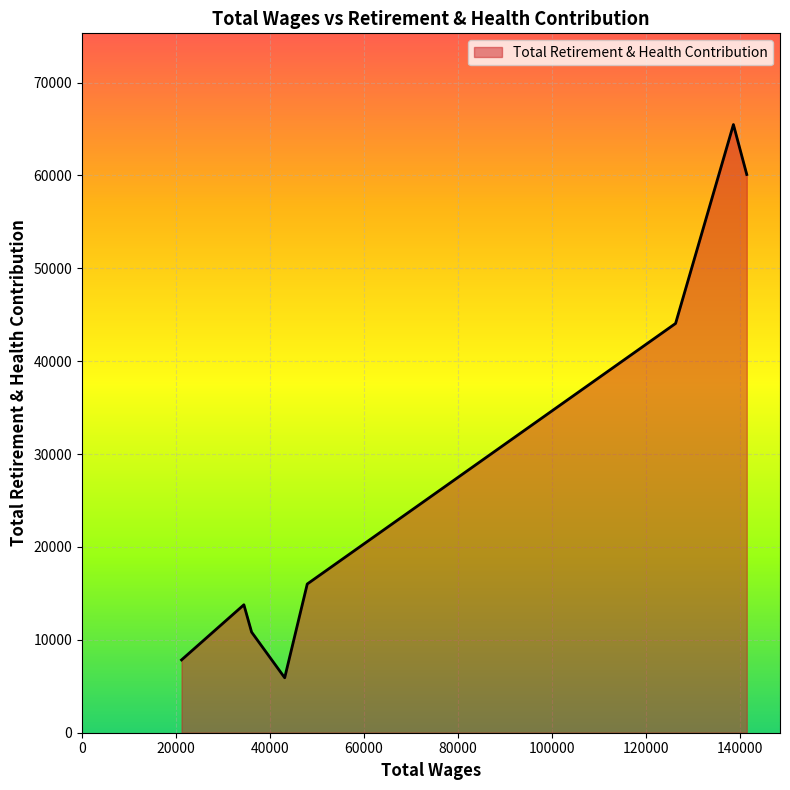

What is the greatest value displayed?

65480